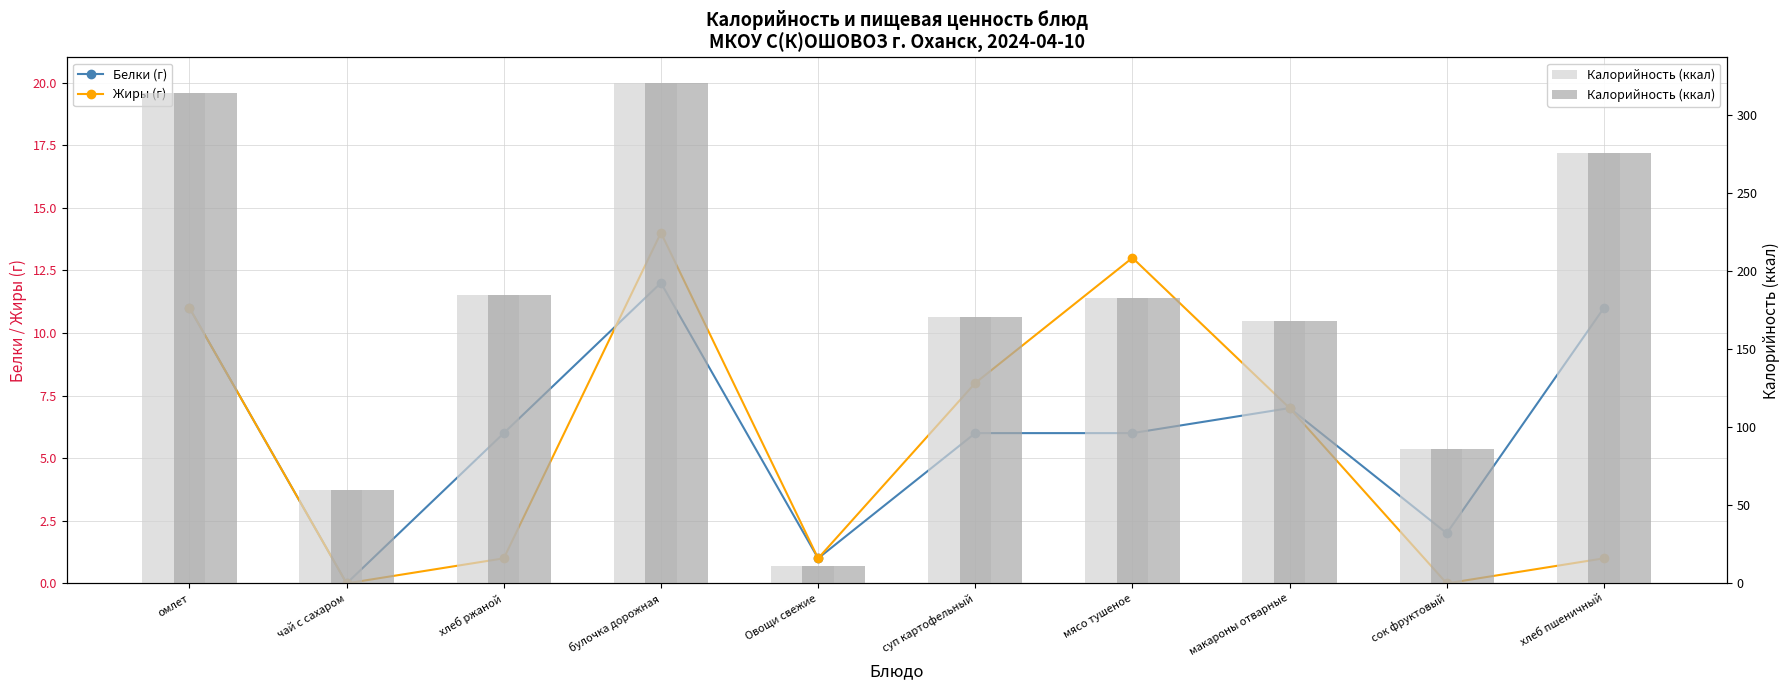

Reading left to right, what are all the values shown in this chart?

Белки (г): омлет=11	чай с сахаром=0	хлеб ржаной=6	булочка дорожная=12	Овощи свежие=1	суп картофельный=6	мясо тушеное=6	макароны отварные=7	сок фруктовый=2	хлеб пшеничный=11
Жиры (г): омлет=11	чай с сахаром=0	хлеб ржаной=1	булочка дорожная=14	Овощи свежие=1	суп картофельный=8	мясо тушеное=13	макароны отварные=7	сок фруктовый=0	хлеб пшеничный=1
Калорийность (ккал): омлет=314	чай с сахаром=60	хлеб ржаной=185	булочка дорожная=321	Овощи свежие=11	суп картофельный=171	мясо тушеное=183	макароны отварные=168	сок фруктовый=86	хлеб пшеничный=276